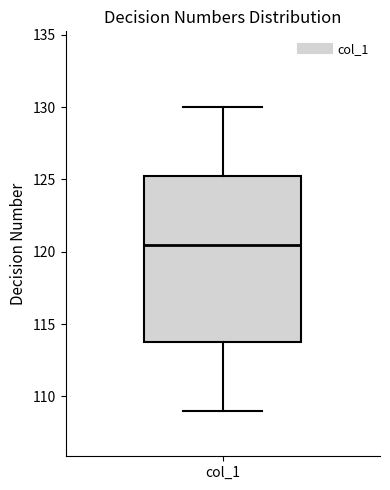

Read this box plot against the y-axis: the position of the median line, the range covered by the box, and the ends of both whiskers. The values are not printed on the chart, so give them approximately, as read against the axis.

median 120.5, box 114.0 to 125.5, whiskers 109.0 to 130.0